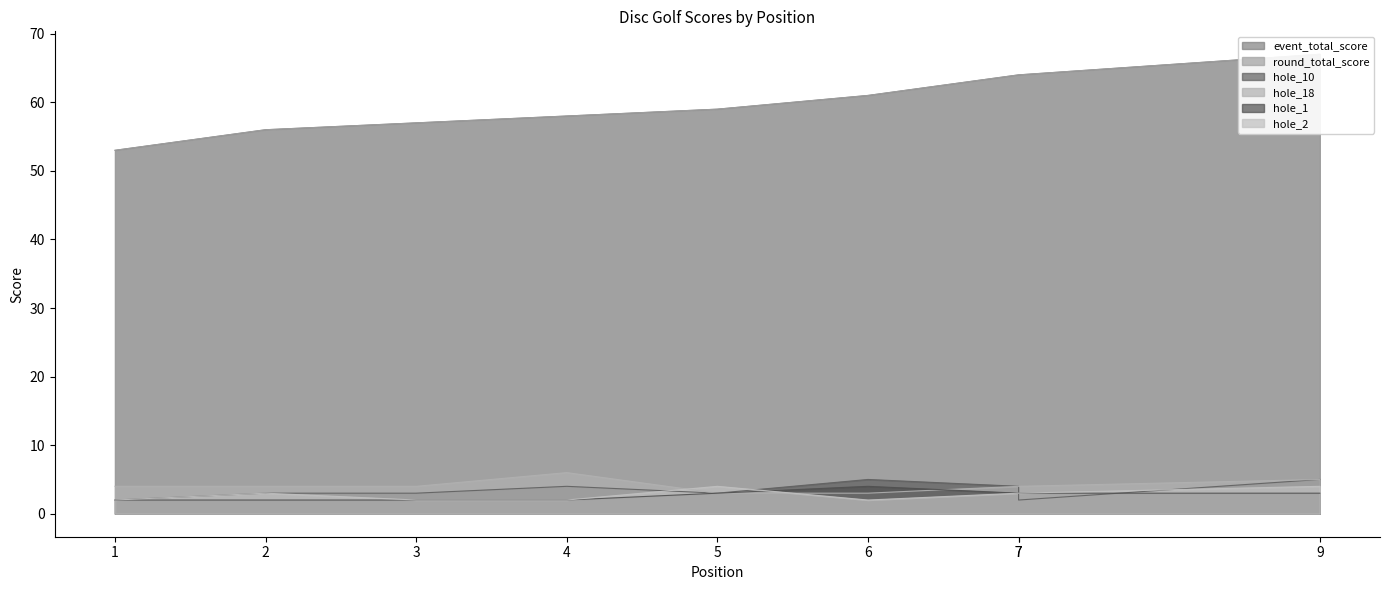

At which label does round_total_score reach its minimum?

1